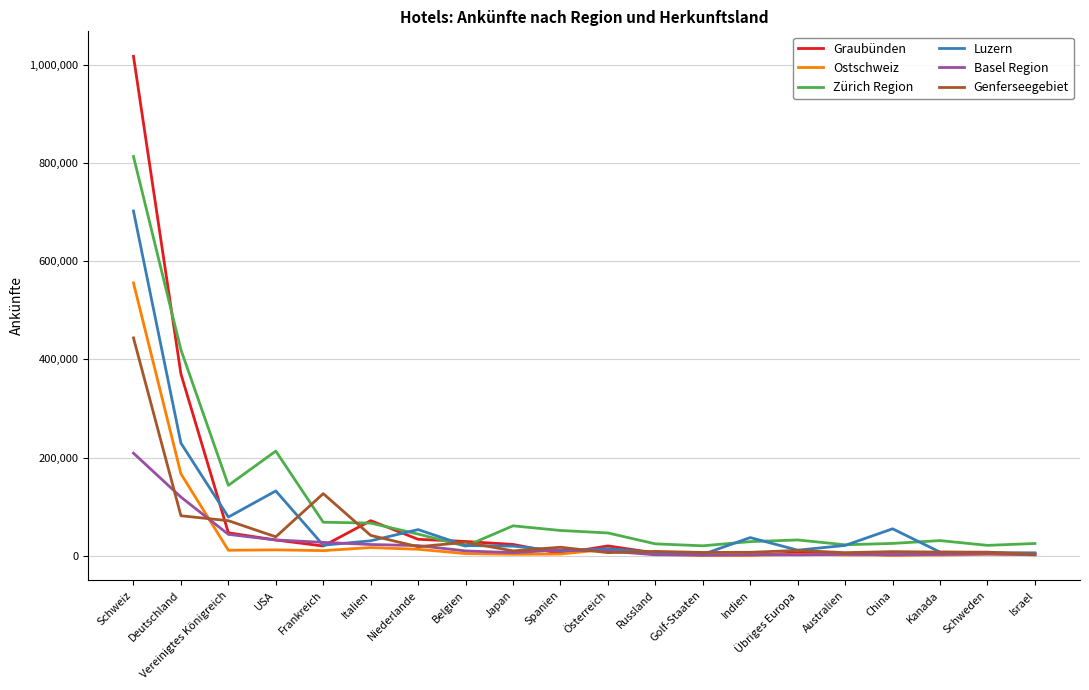

Rank the series by their maximum value, from highest to lowest.

Graubünden, Zürich Region, Luzern, Ostschweiz, Genferseegebiet, Basel Region